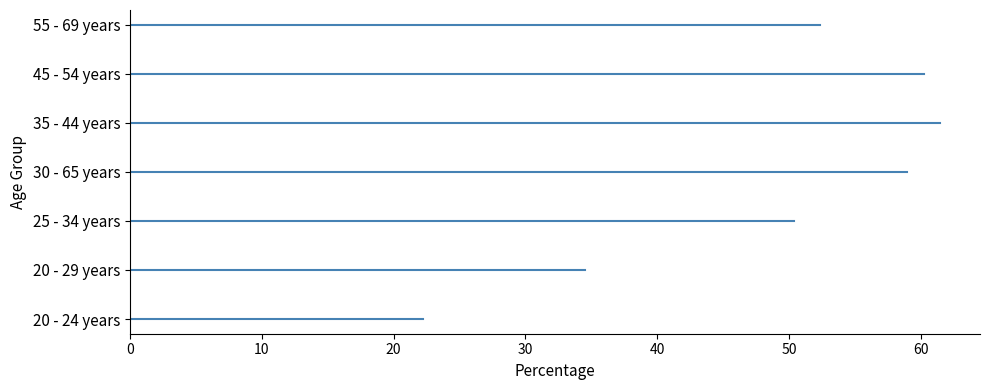

What is the difference between the values at 35 - 44 years and 55 - 69 years?

9.1